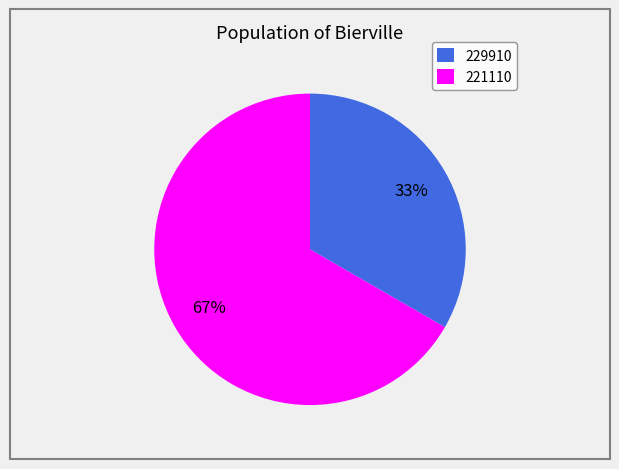

To the nearest percent, what is the average slice percentage?

50%